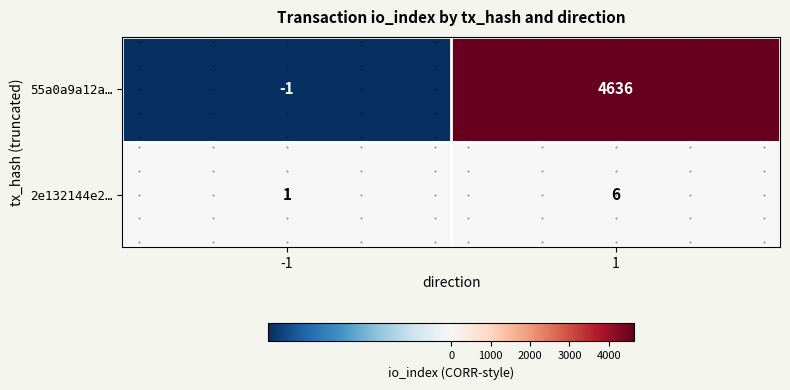

Is it true that 2e132144e2… equals 6 at 1?

True